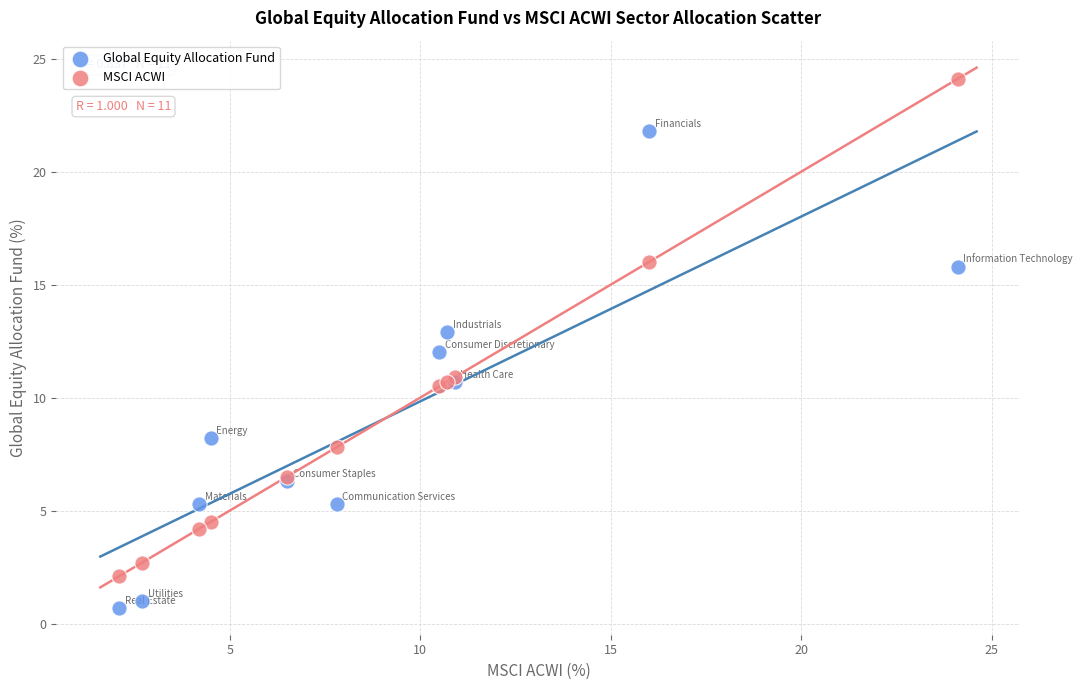

Which series reaches the maximum Y coordinate?

MSCI ACWI